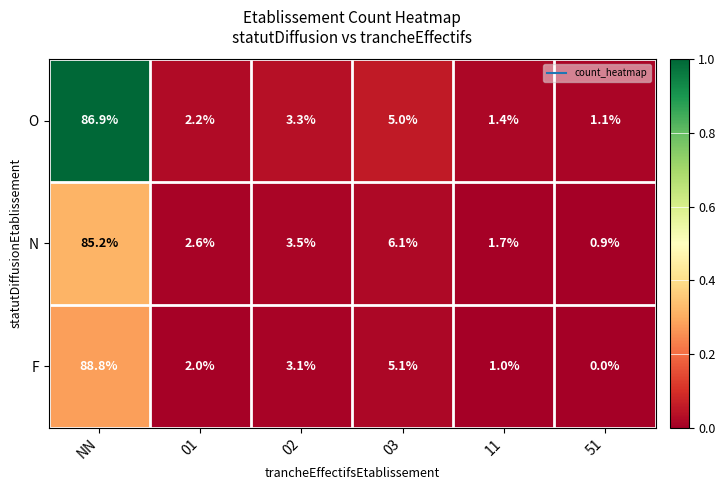

Rank the series at 03 from lowest to highest value.

O, F, N